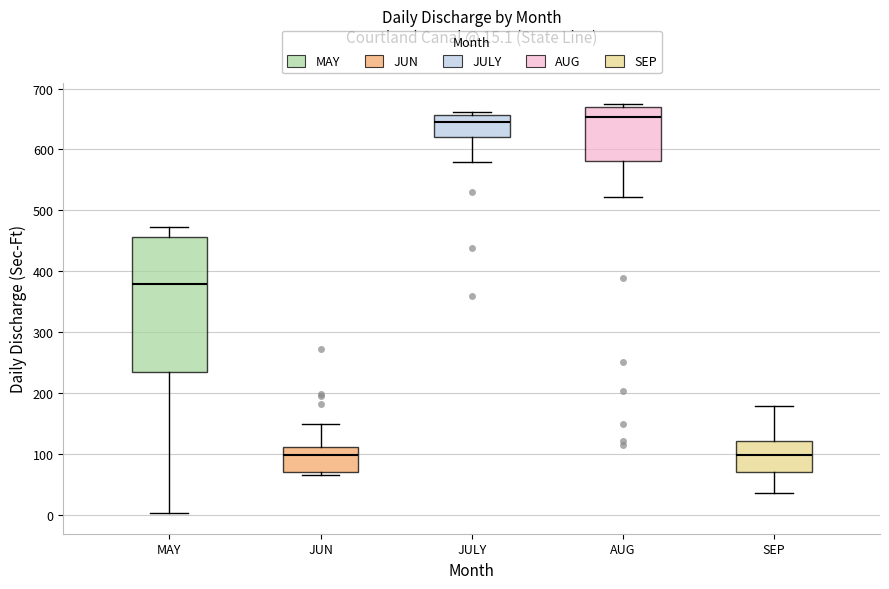

Comparing the boxes themselves (not the whiskers), which one is the tallest?

MAY